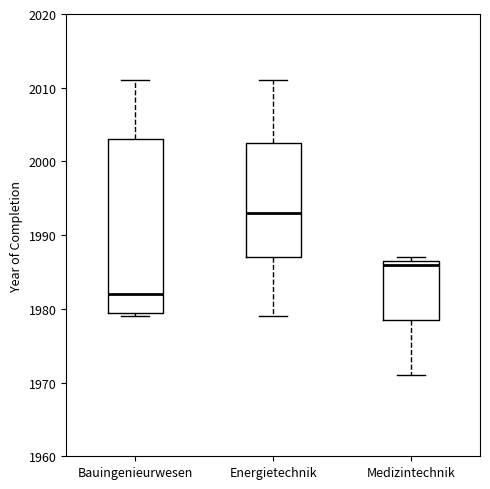

Reading left to right, read every box against the y-axis: the position of its median line, the range the box covers, and the ends of its whiskers. The values are not printed on the chart, so give them approximately, as read against the axis.

Bauingenieurwesen: median 1982, box 1980 to 2003, whiskers 1979 to 2011
Energietechnik: median 1993, box 1987 to 2003, whiskers 1979 to 2011
Medizintechnik: median 1986, box 1979 to 1987, whiskers 1971 to 1987 (just above the box's upper edge)